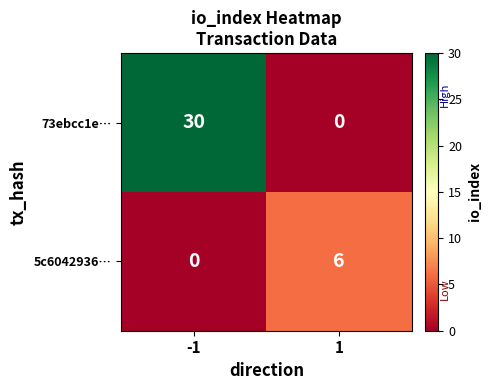

Which series has the largest total across all categories?

73ebcc1e…